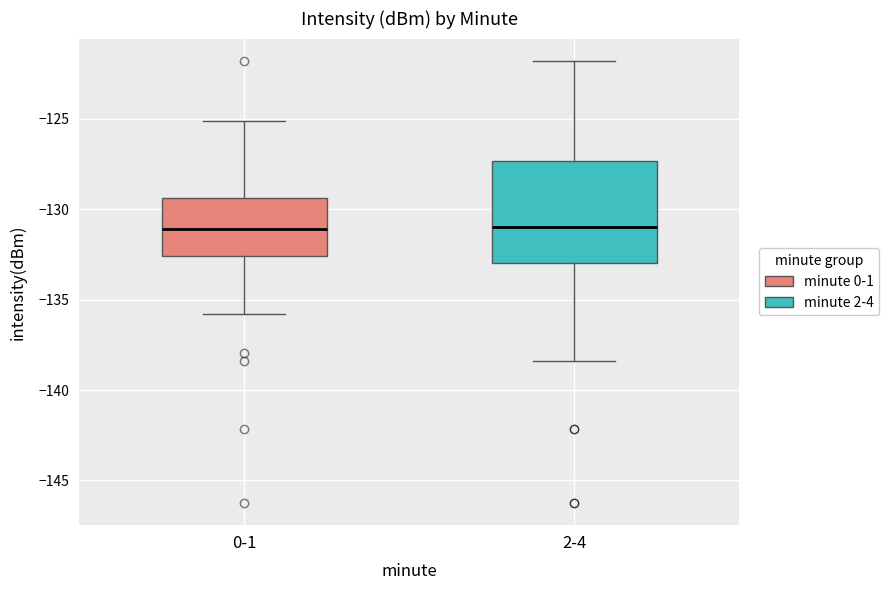

Reading left to right, read every box against the y-axis: the position of its median line, the range the box covers, and the ends of its whiskers. The values are not printed on the chart, so give them approximately, as read against the axis.

0-1: median -131.0, box -132.5 to -129.5, whiskers -136.0 to -125.0
2-4: median -131.0, box -133.0 to -127.5, whiskers -138.5 to -122.0